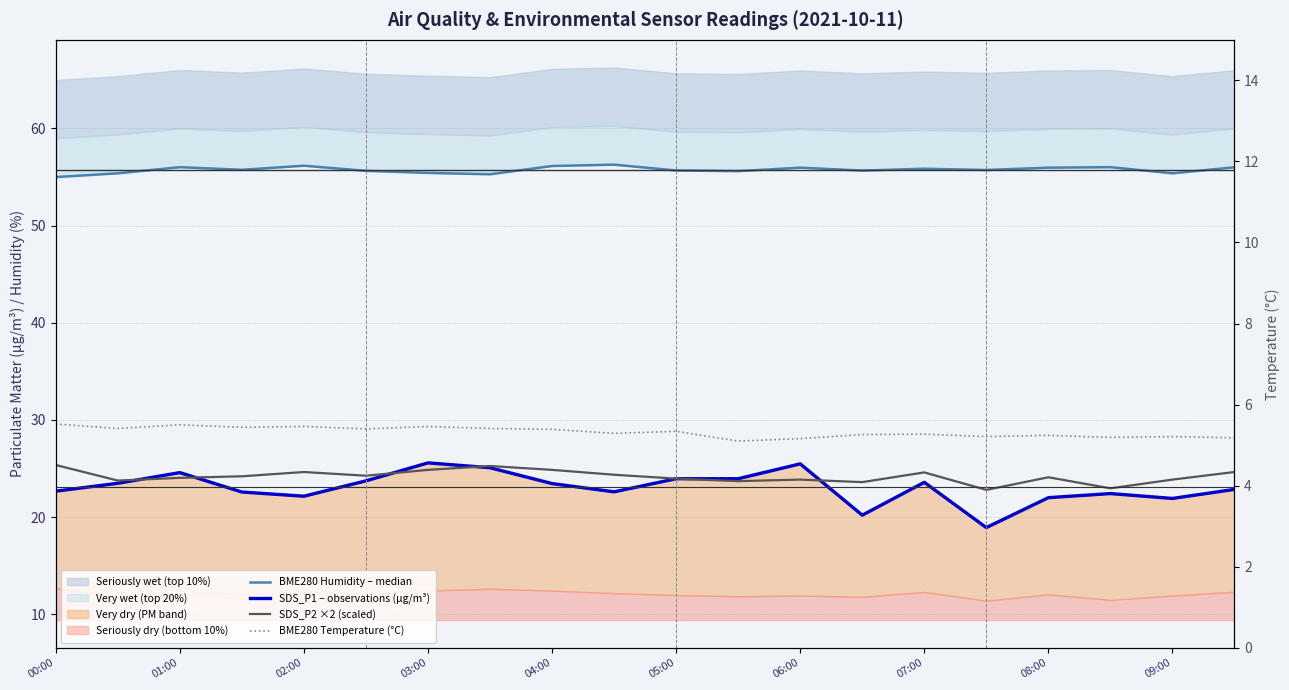

Does the chart display data point markers on the line(s)?

No